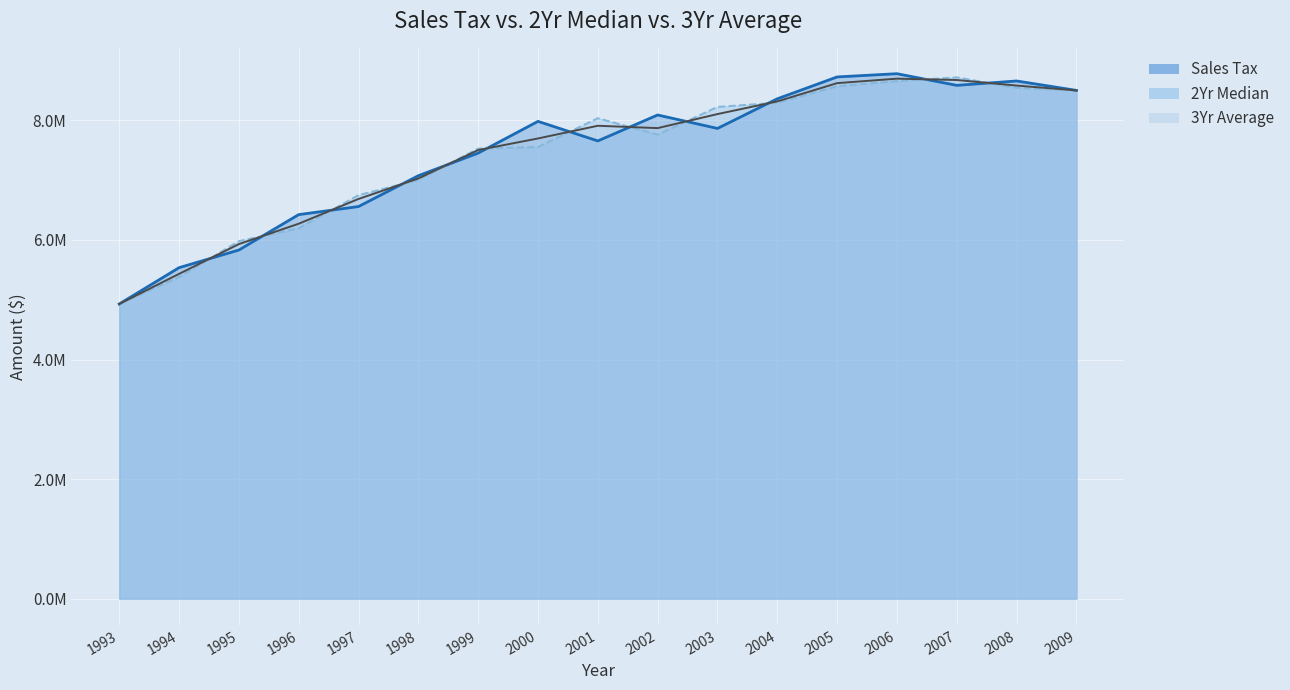

At which label does Sales Tax first exceed 7863895?

2000